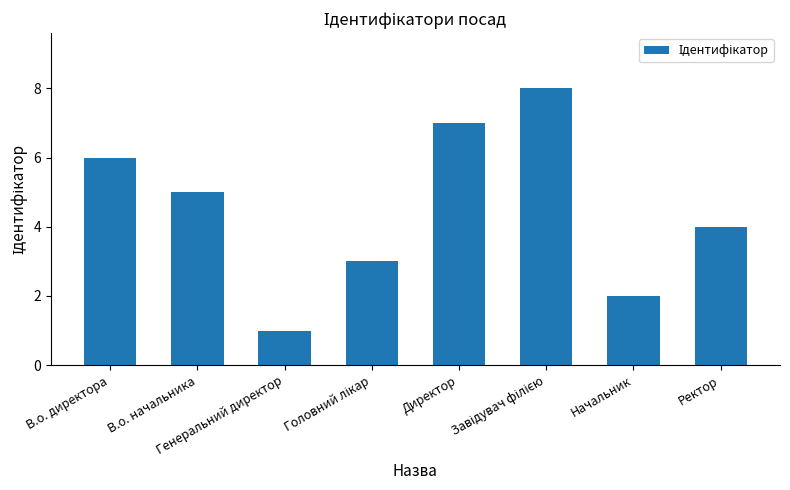

What is the sum of all values?

36